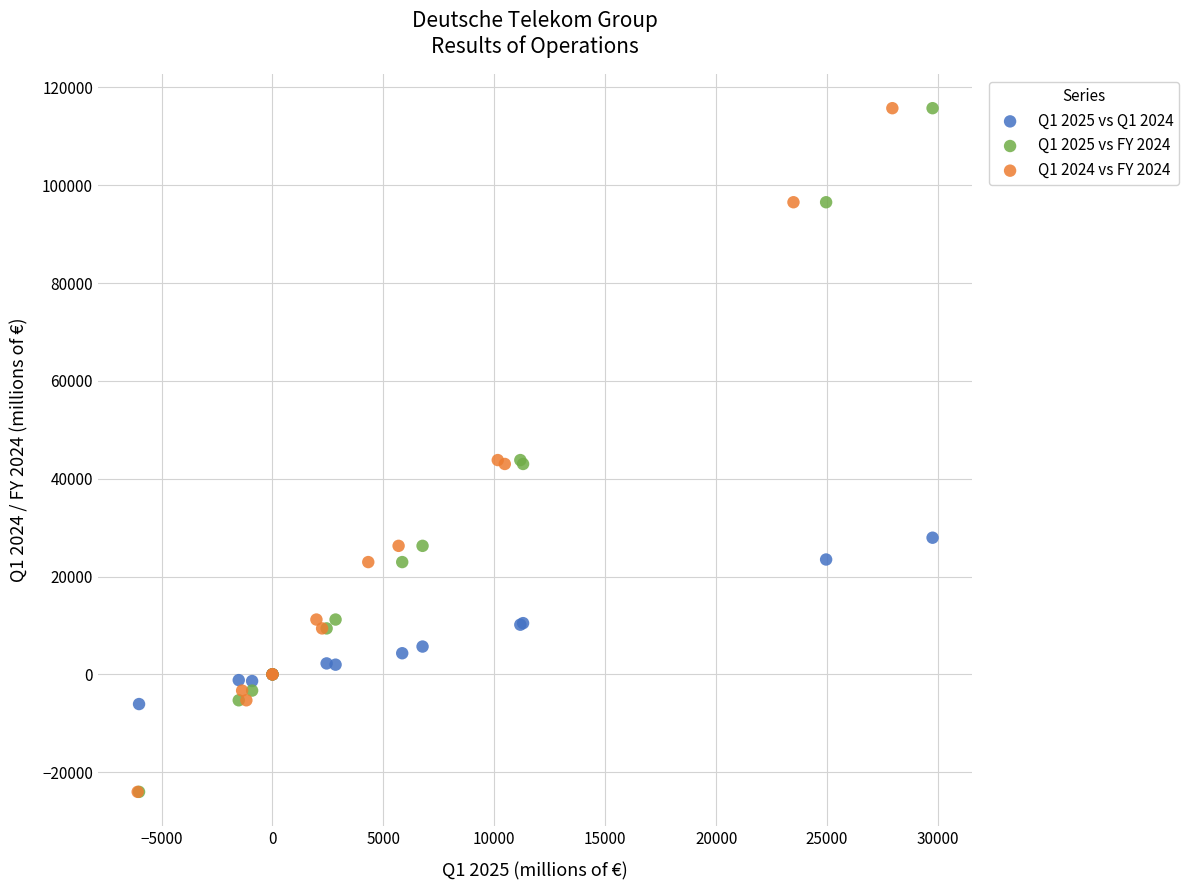

What are all the series names shown in the legend?

Q1 2025 vs Q1 2024, Q1 2025 vs FY 2024, Q1 2024 vs FY 2024